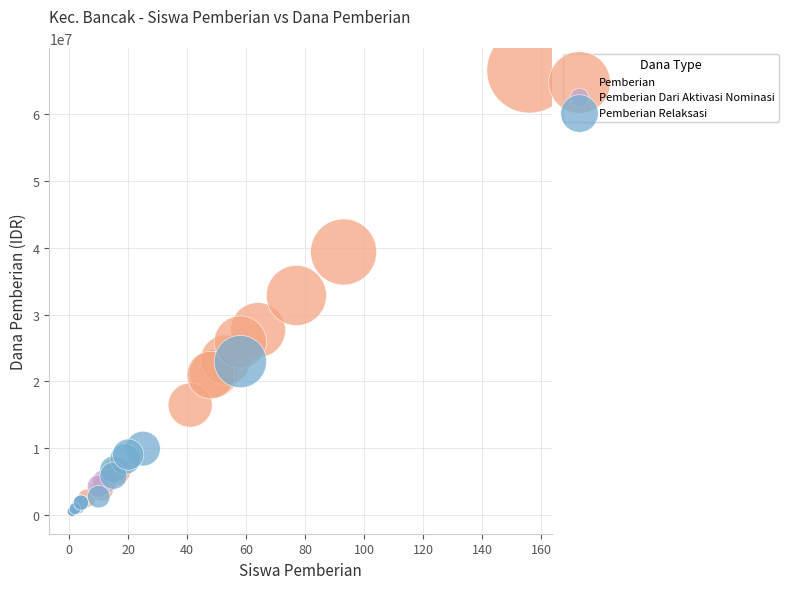

Which series reaches the maximum Y coordinate?

Pemberian